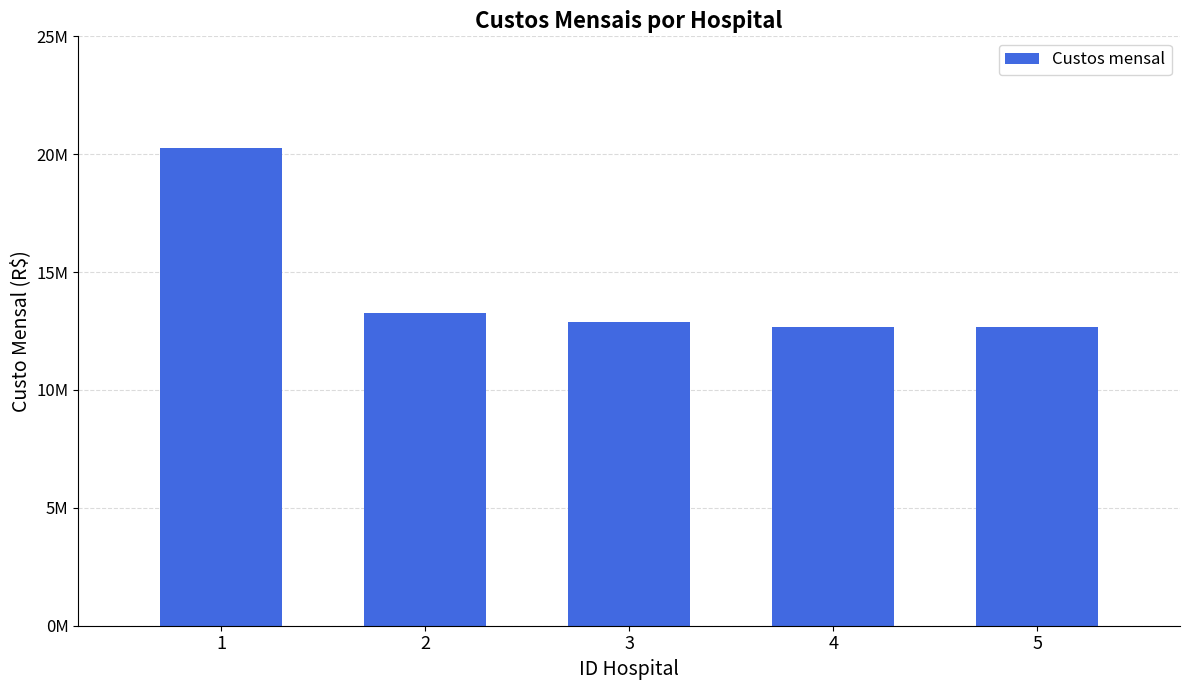

What is the sum of the values at 4 and 1?

32947656.9